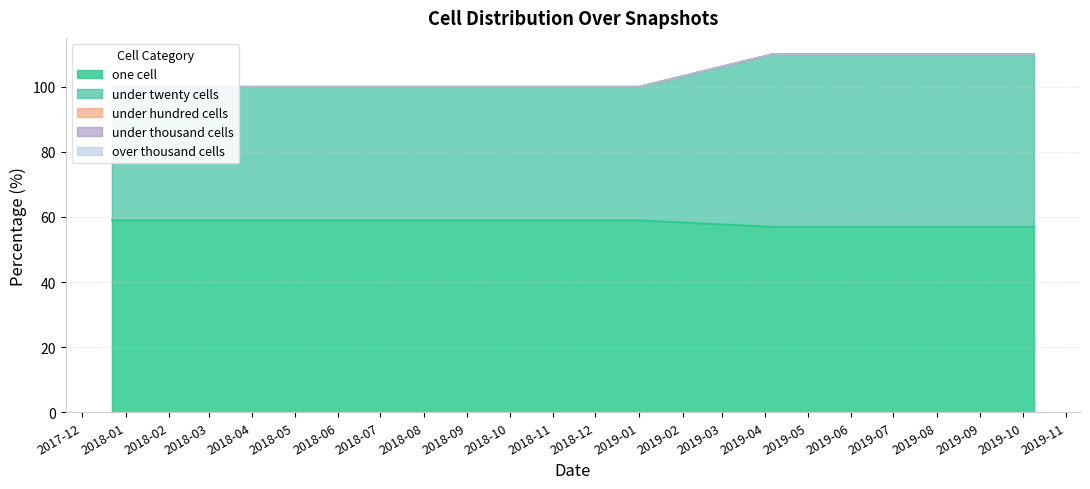

What is the minimum value for under_twenty_cells?

41